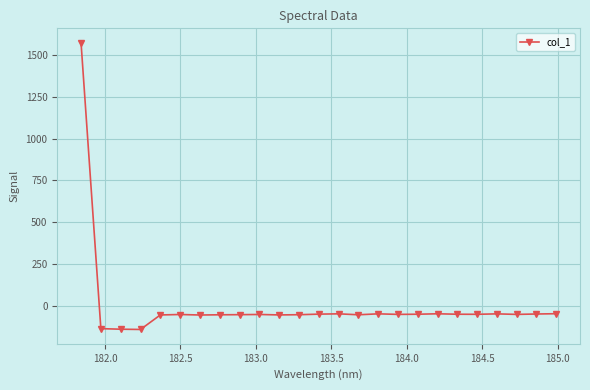

What is the difference between the maximum and minimum values?

1711.2